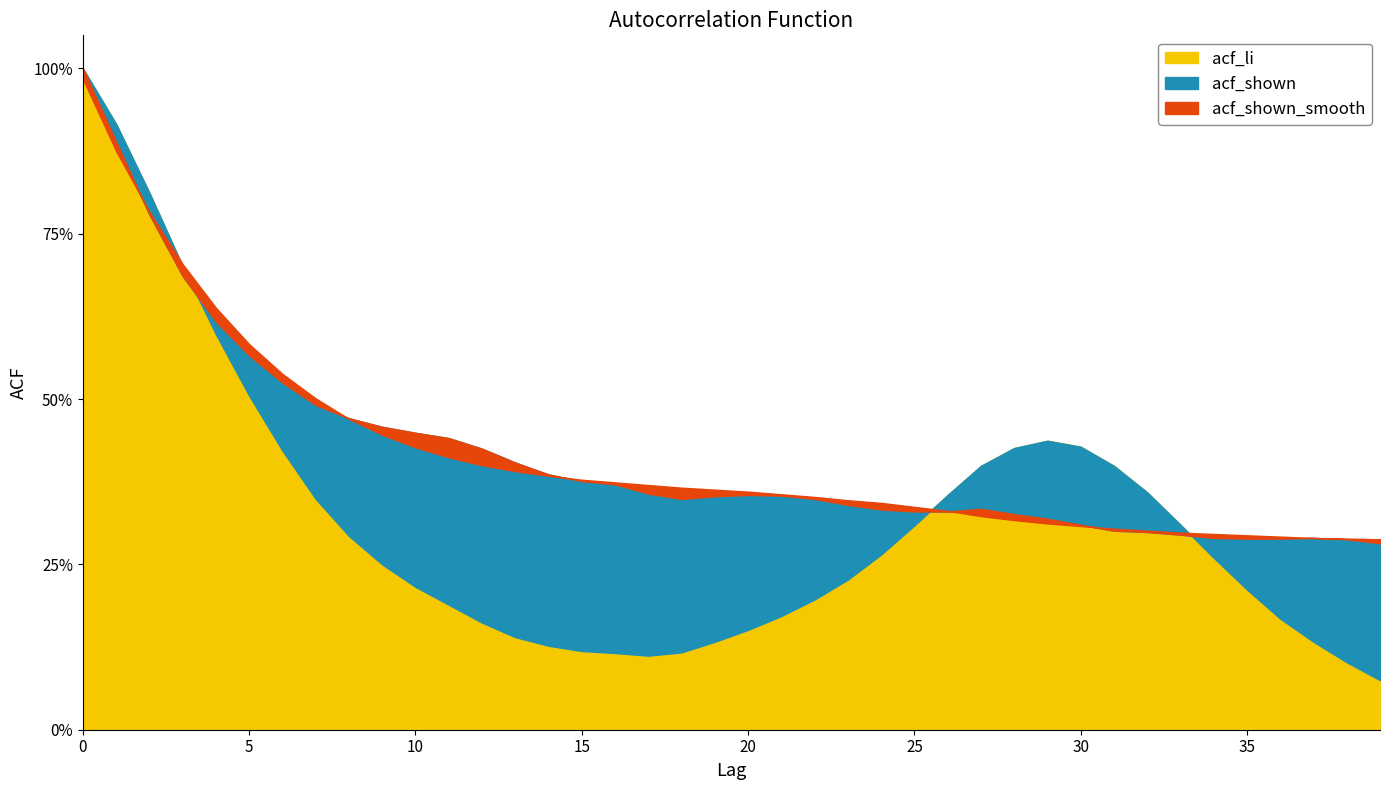

At which category does the chart reach its minimum across all series?

39